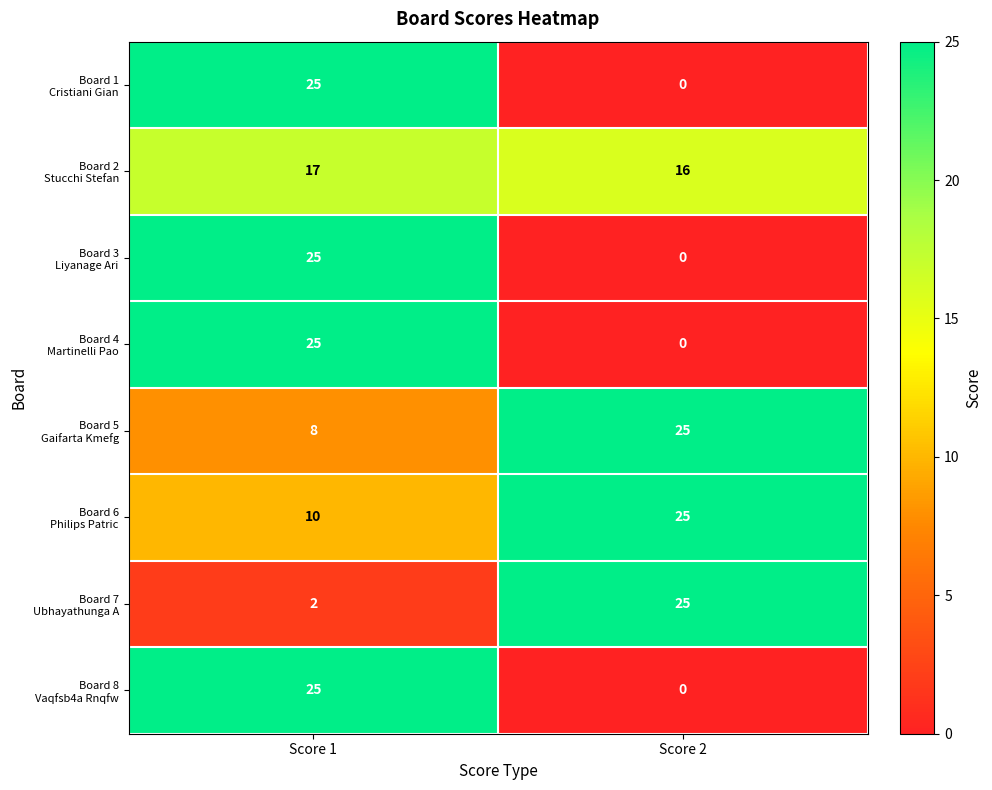

What is the spread (max minus min) of values at Score 1?

23